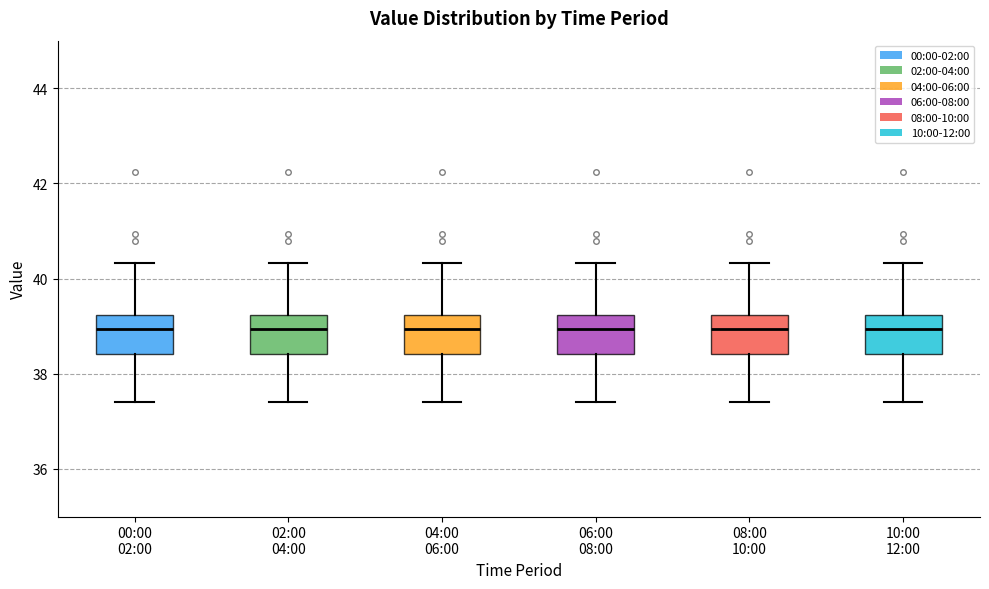

Reading left to right, transcribe this box plot: for each box, give where its median line is, the range the box spans, and where its two whiskers end, as read against the y-axis. The values are not printed on the chart, so give them approximately, as read against the axis.

00:00 02:00: median 39.0, box 38.4 to 39.2, whiskers 37.4 to 40.4
02:00 04:00: median 39.0, box 38.4 to 39.2, whiskers 37.4 to 40.4
04:00 06:00: median 39.0, box 38.4 to 39.2, whiskers 37.4 to 40.4
06:00 08:00: median 39.0, box 38.4 to 39.2, whiskers 37.4 to 40.4
08:00 10:00: median 39.0, box 38.4 to 39.2, whiskers 37.4 to 40.4
10:00 12:00: median 39.0, box 38.4 to 39.2, whiskers 37.4 to 40.4